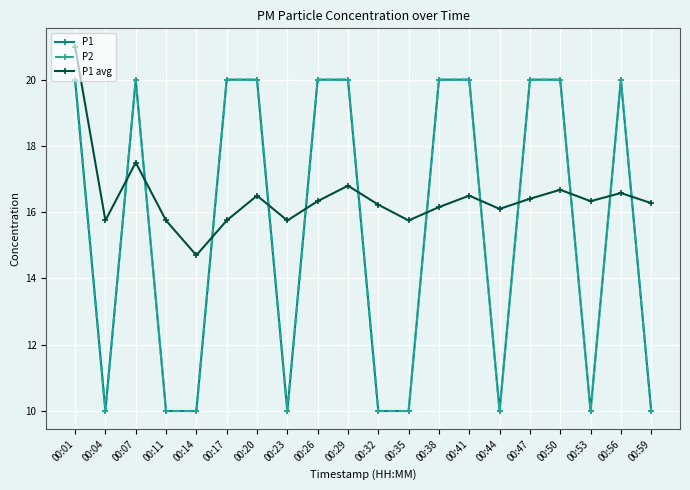

Rank the series by their maximum value, from lowest to highest.

P1, P2, P1 avg